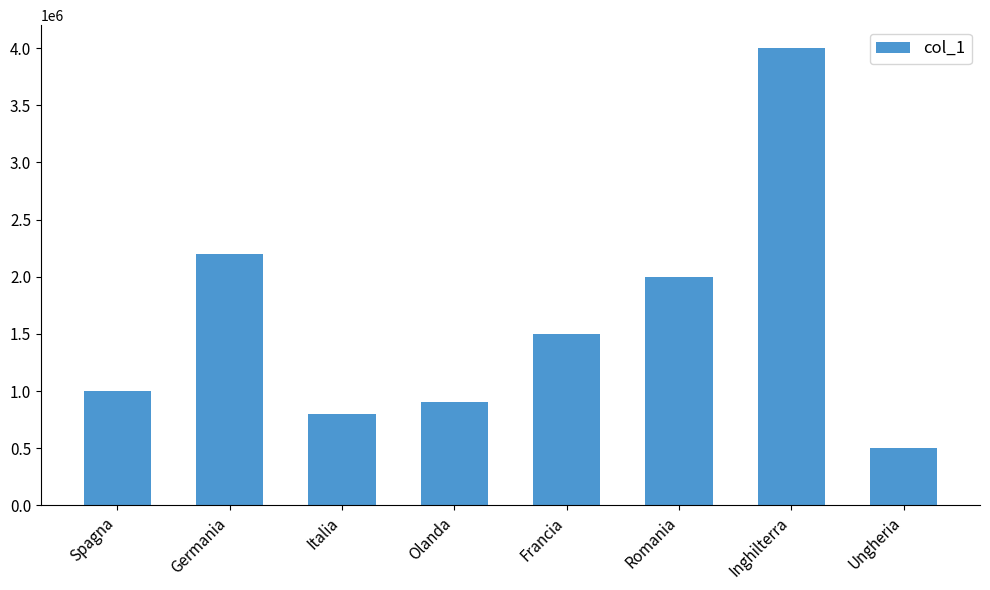

What is the change in value from Italia to Romania?

+1200000